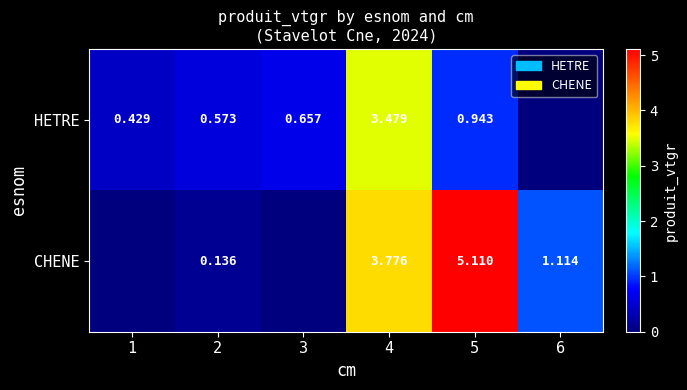

At how many categories does at least one series exceed 2?

2